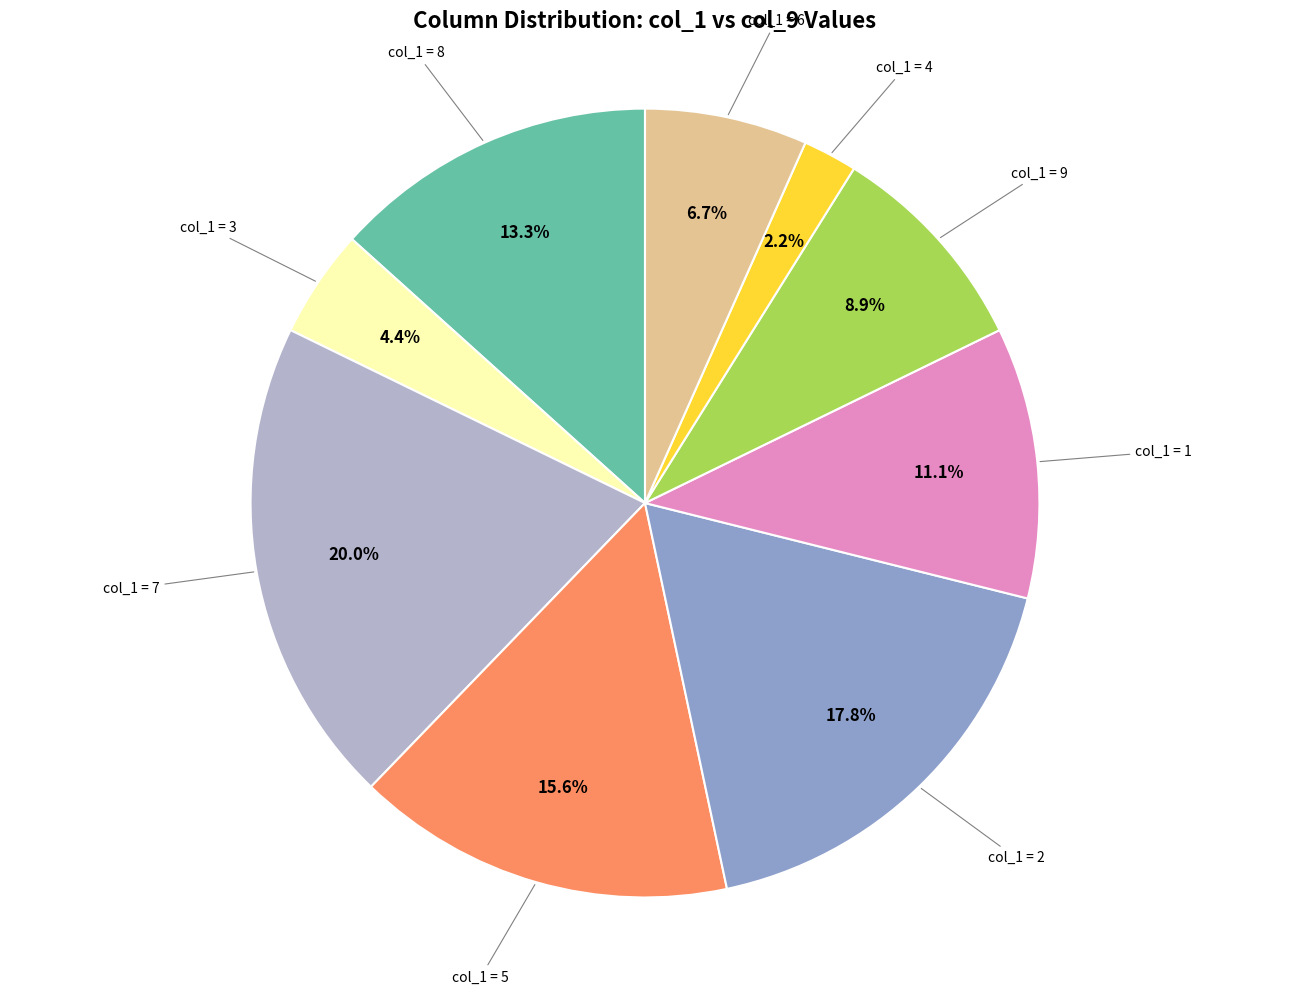

Rank the categories by value from lowest to highest.

col_1 = 4, col_1 = 3, col_1 = 6, col_1 = 9, col_1 = 1, col_1 = 8, col_1 = 5, col_1 = 2, col_1 = 7